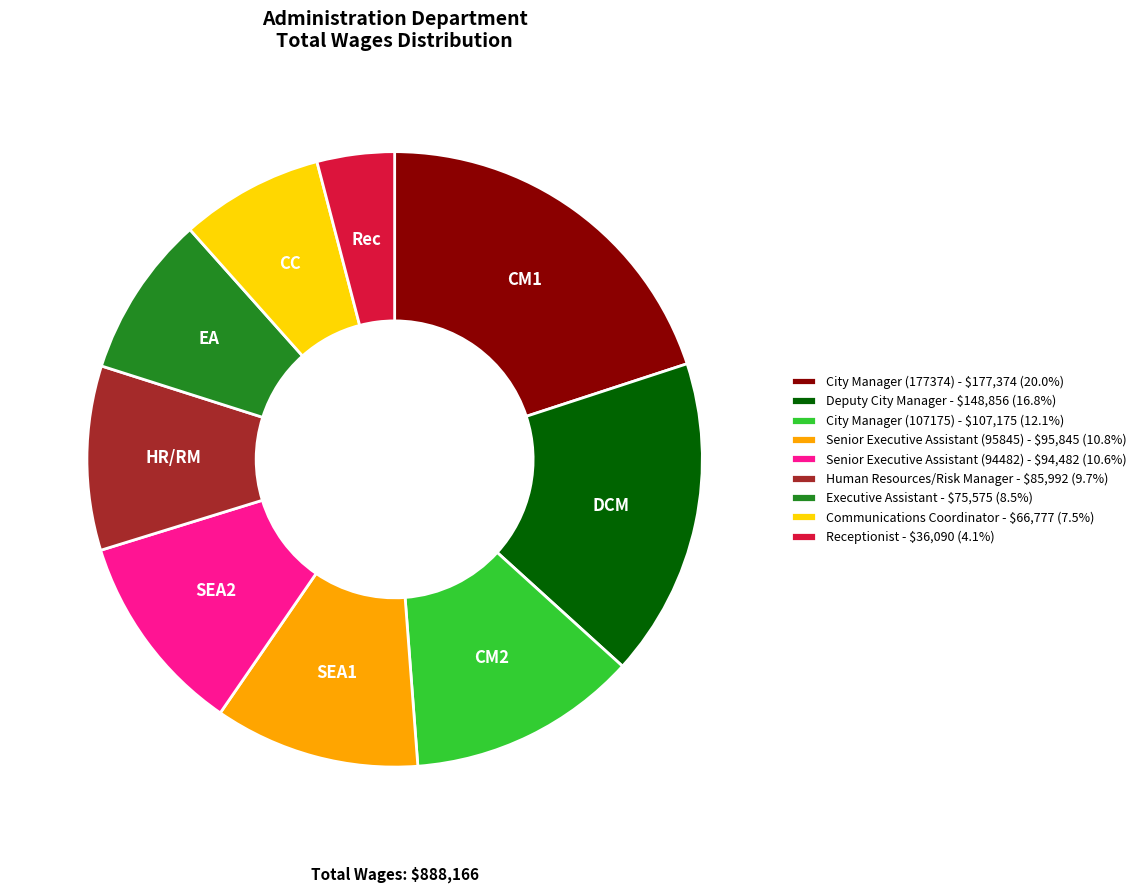

Does any single category account for the majority?

No